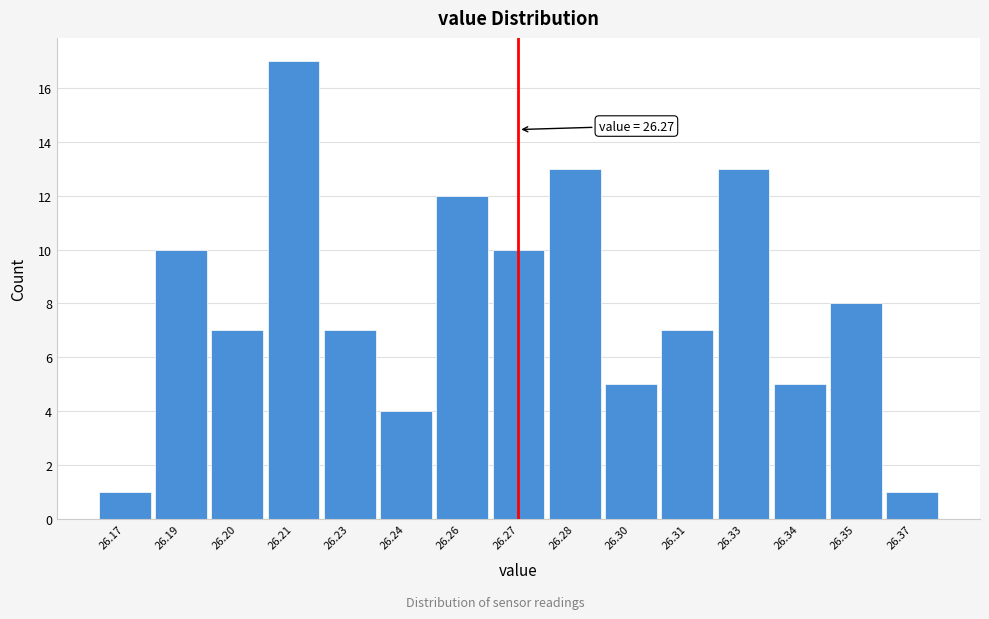

Reading left to right, what are all the values shown in this chart?

1	10	7	17	7	4	12	10	13	5	7	13	5	8	1